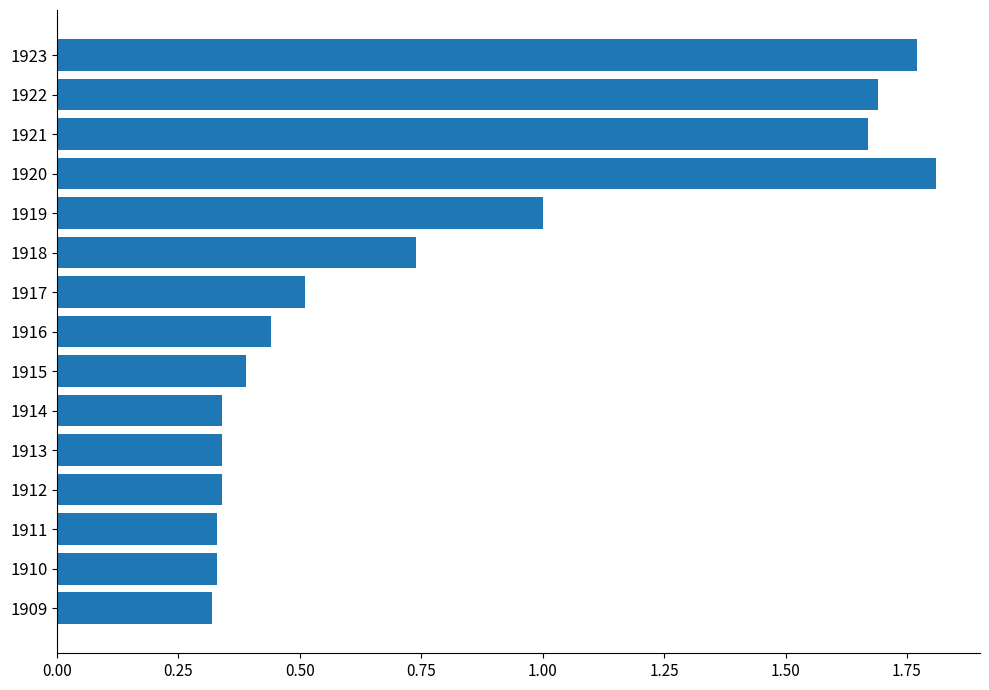

Which has a higher value, 1923 or 1914?

1923